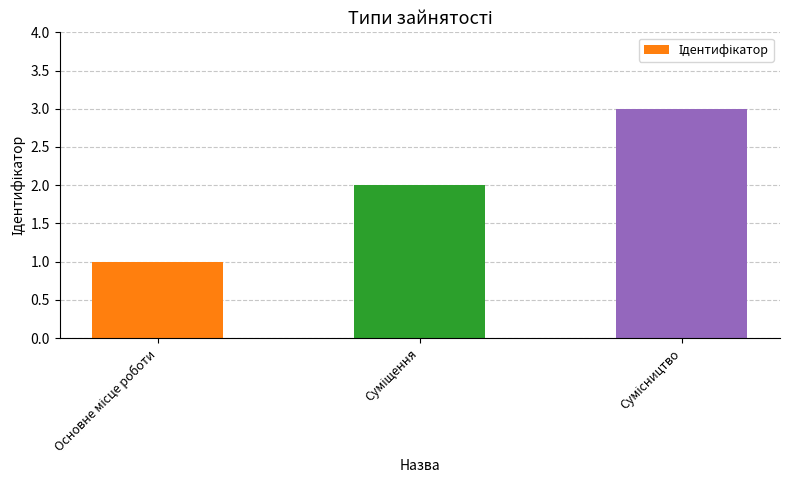

What is the sum of all values?

6